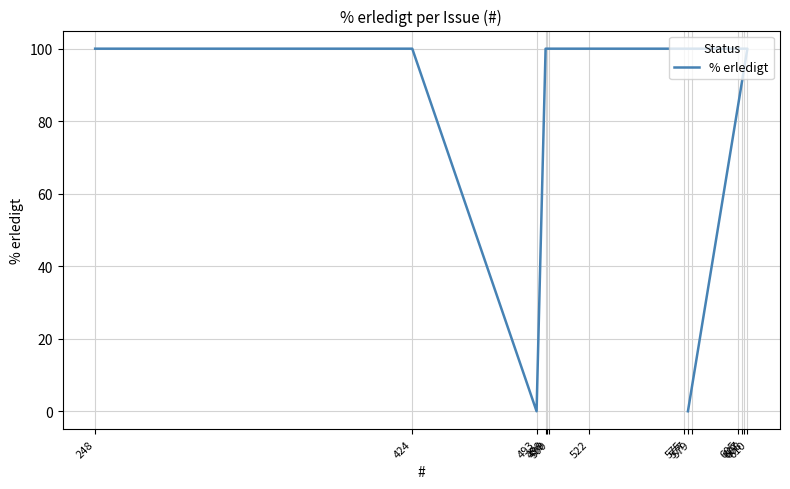

List the labels in order of value, smallest first.

577, 493, 610, 608, 607, 605, 579, 575, 522, 500, 499, 498, 424, 248